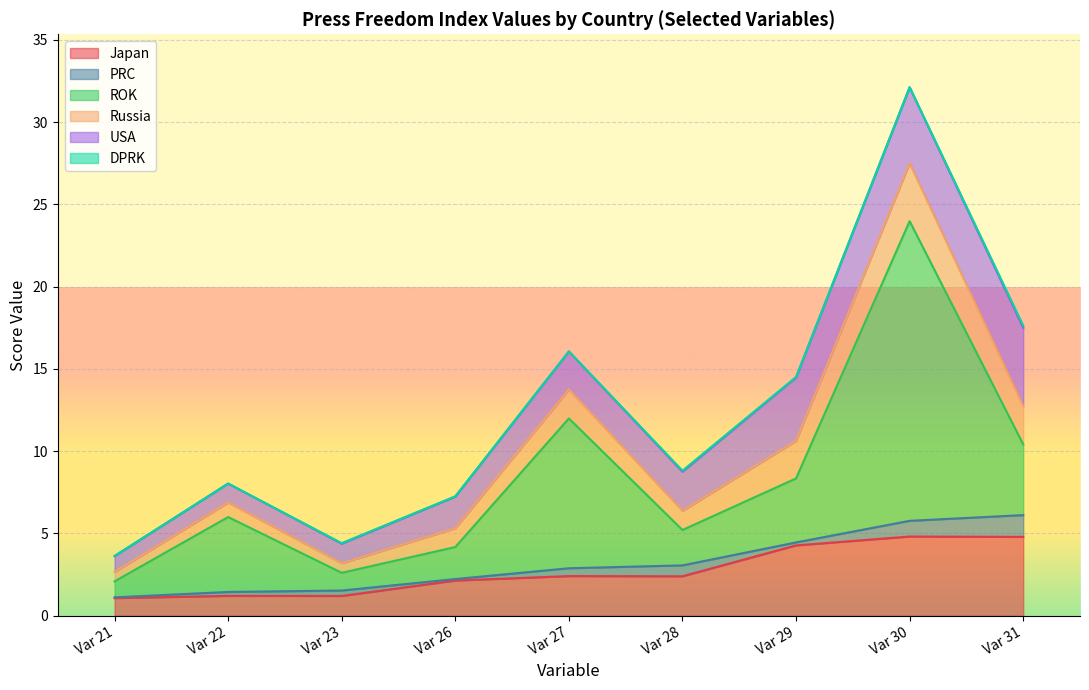

Which series has the largest range (max minus min)?

ROK